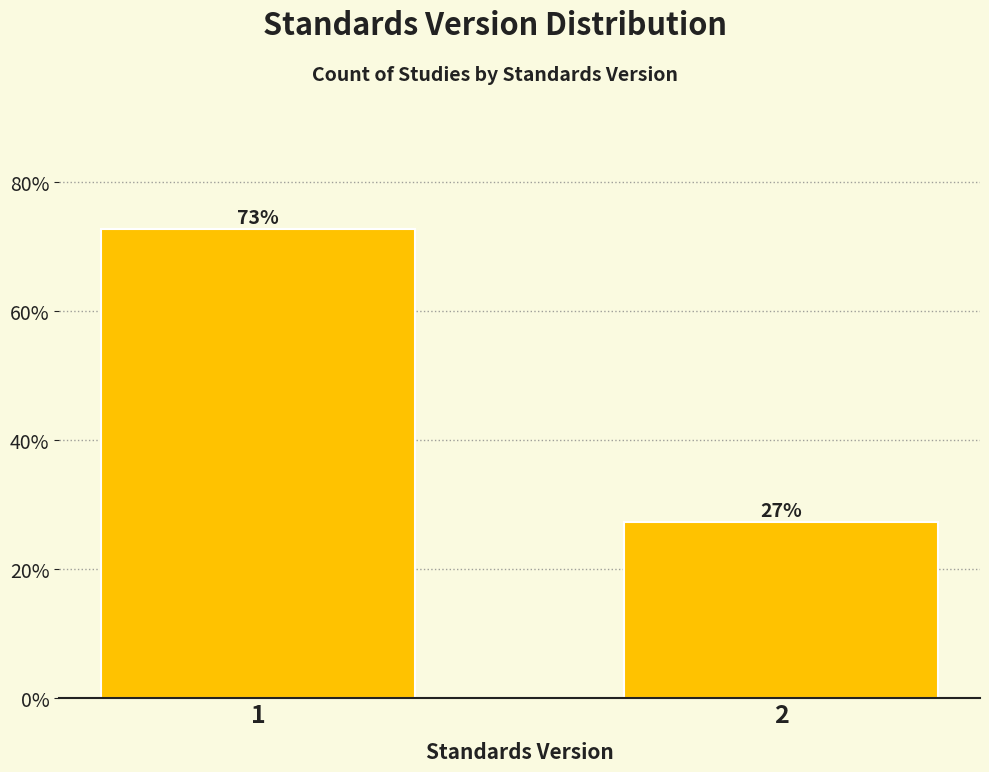

The value at 2 is 49.0. True or false?

False